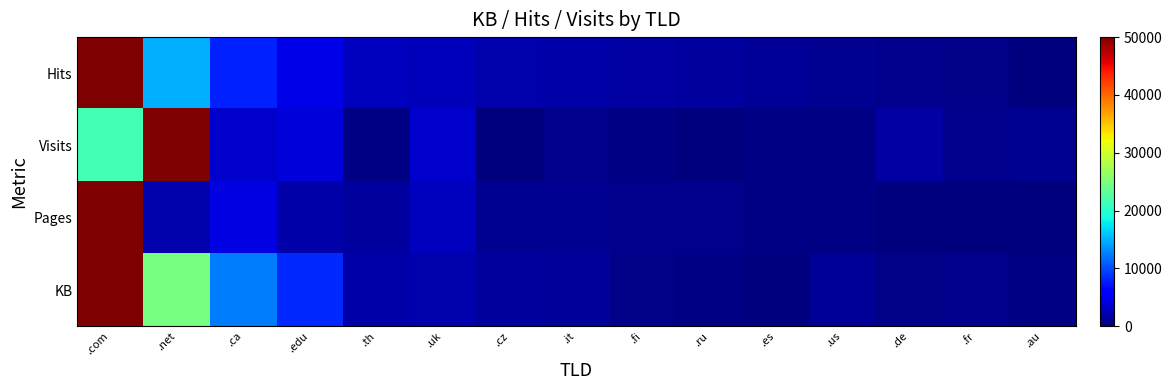

Rank the series by their maximum value, from lowest to highest.

Hits, Visits, Pages, KB